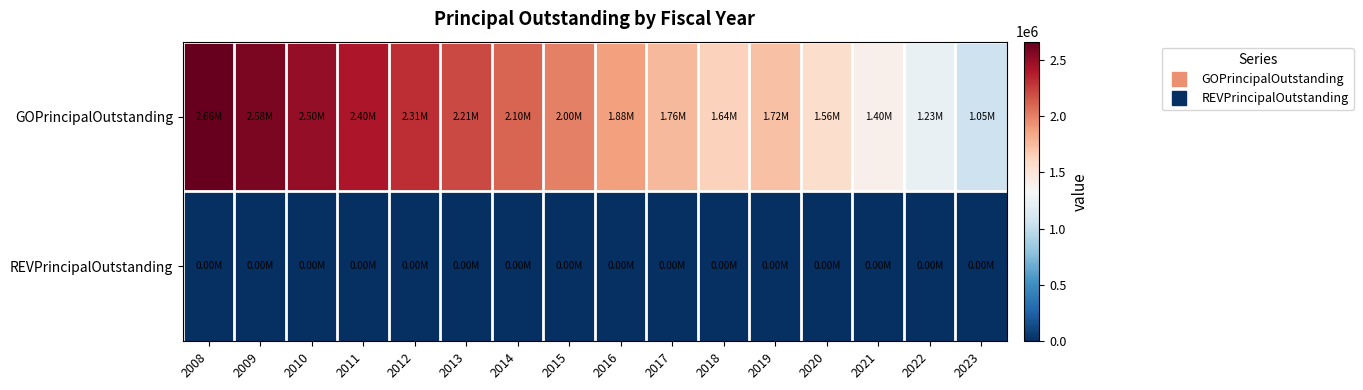

What is the total value across all series at 2021?

1401000